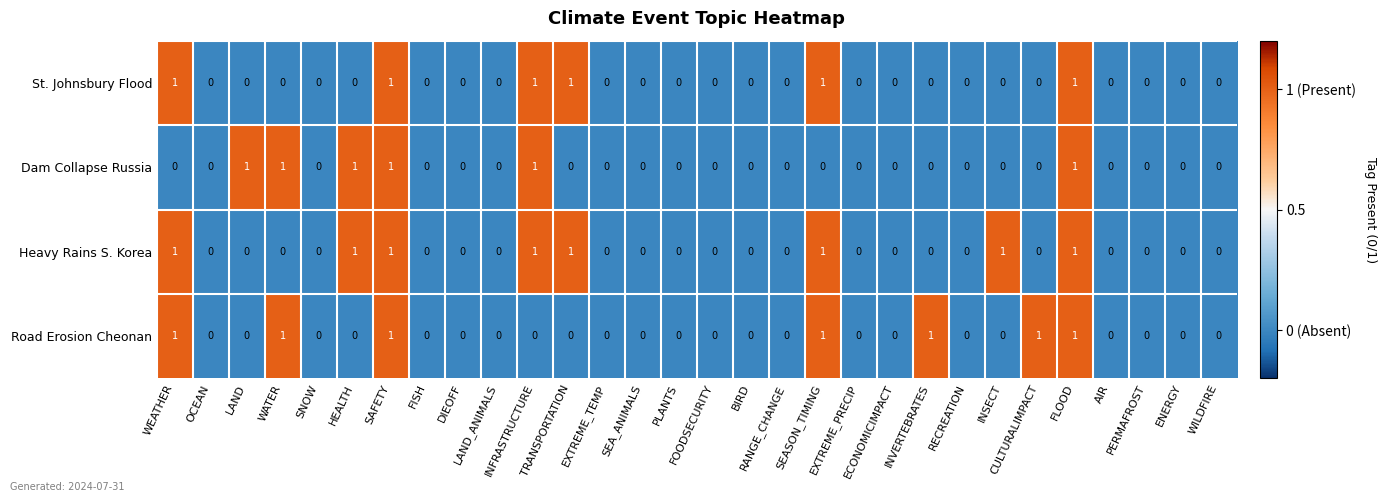

Which series has the largest total across all categories?

Heavy Rains S. Korea